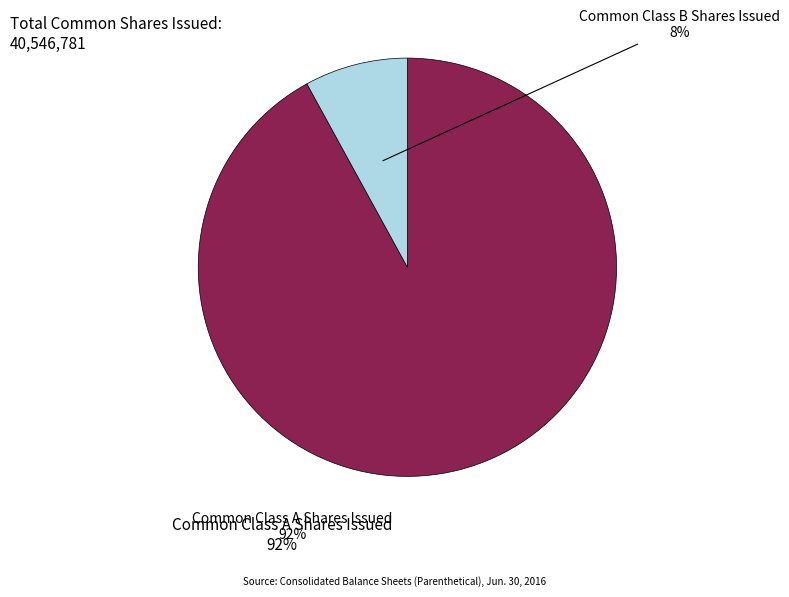

How many slices are in this pie chart?

2